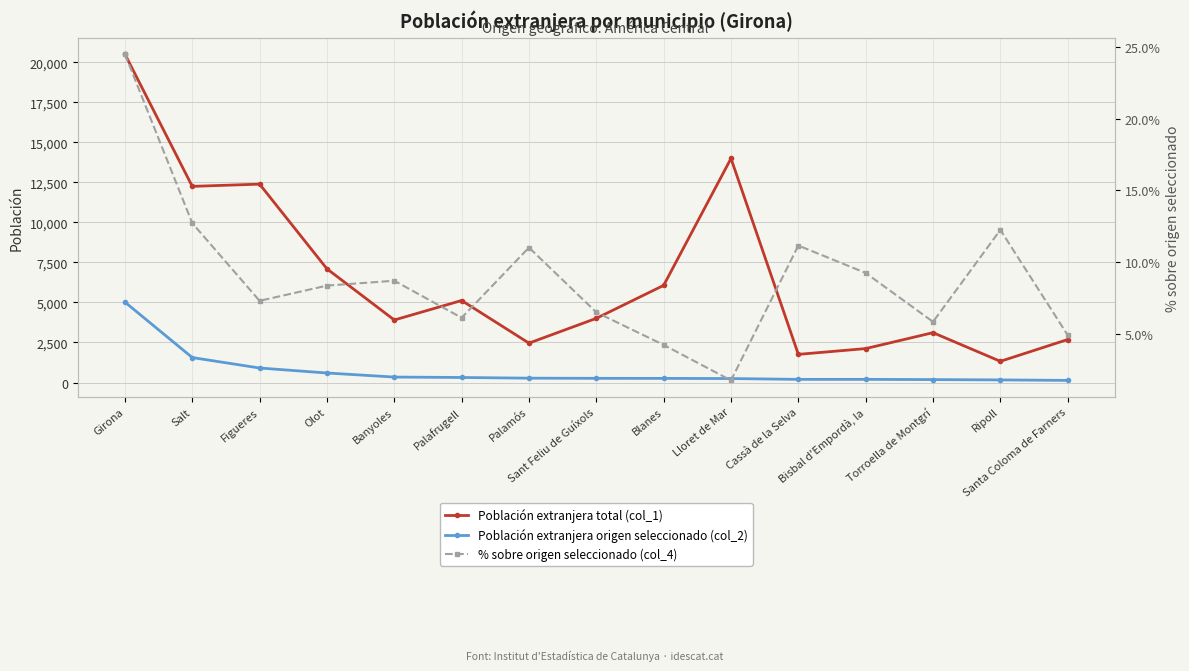

True or false: % sobre origen seleccionado (col_4) has a value of 20.9 at Ripoll.

False